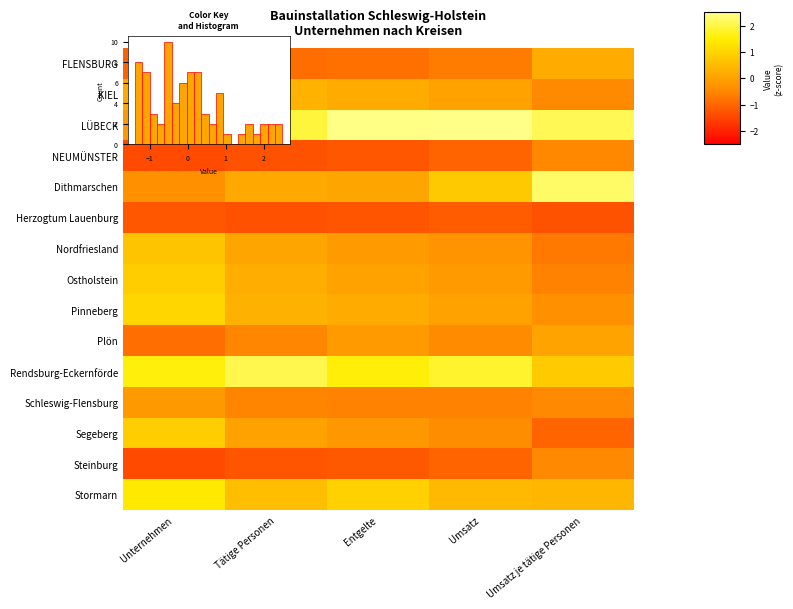

What is the greatest value displayed?

2.5